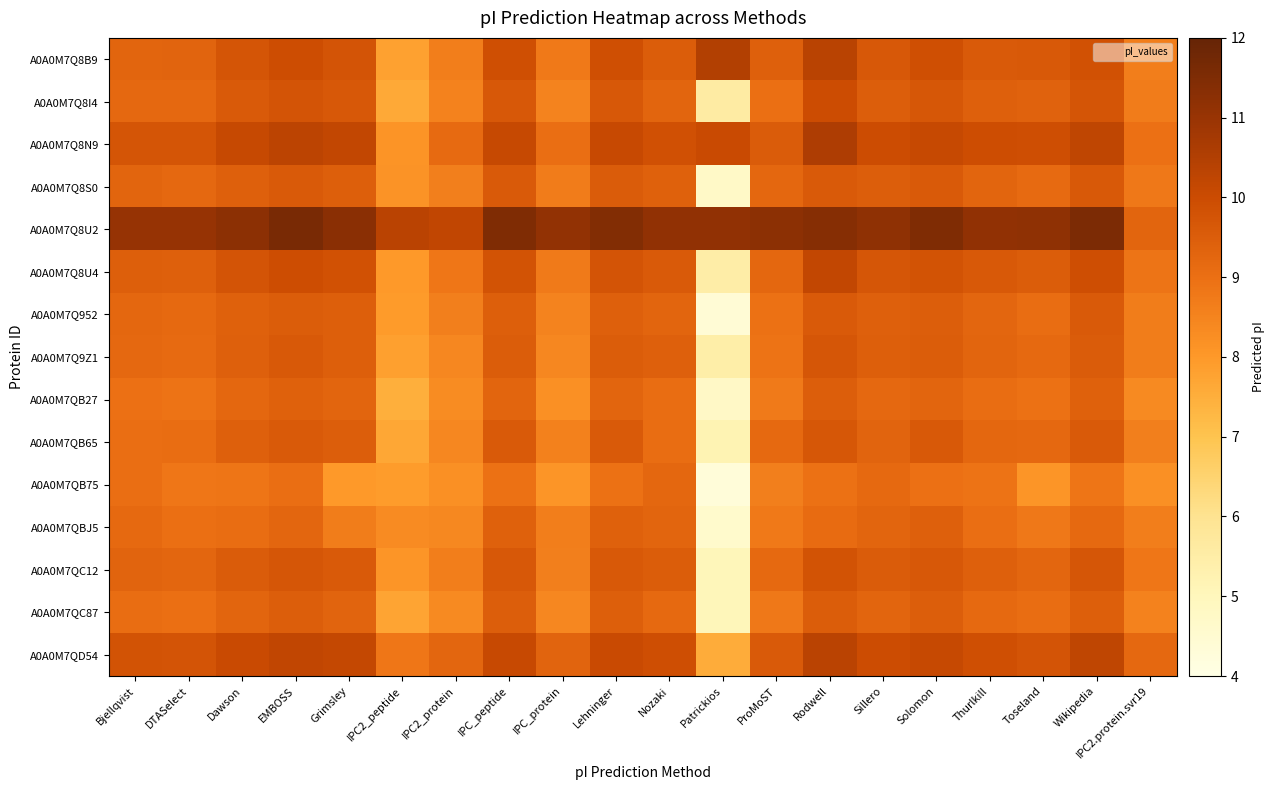

Which has a higher value, Lehninger or Toseland?

Lehninger